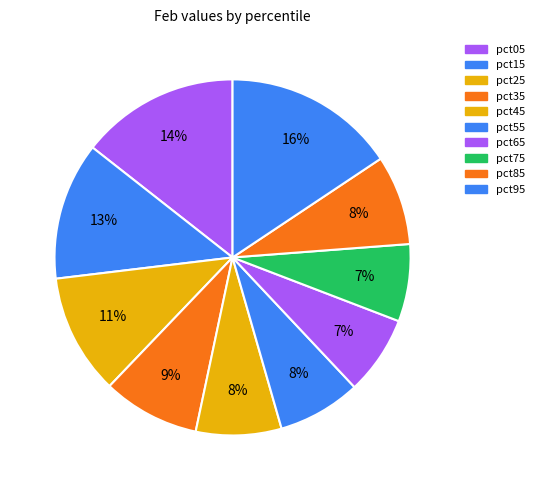

To the nearest percent, what is the combined percentage of pct15 and pct25?

23%